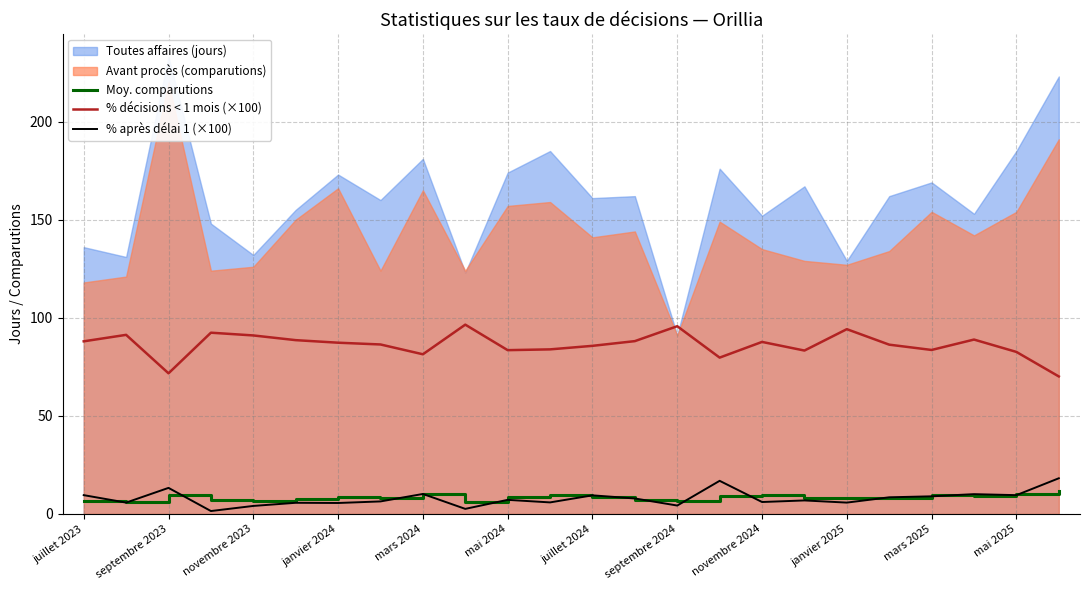

What is the average value of the % décisions < 1 mois (×100) series?

86.2